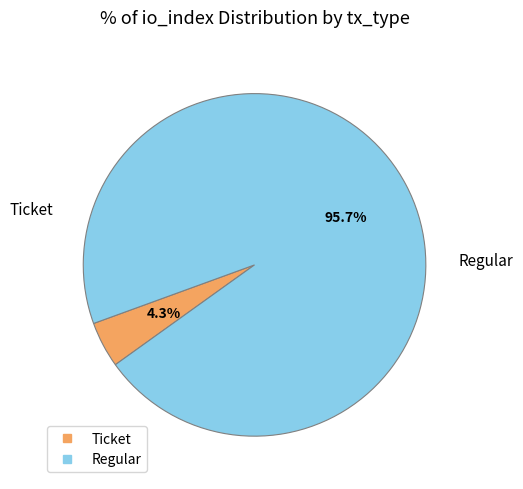

Does any single category account for the majority?

Yes